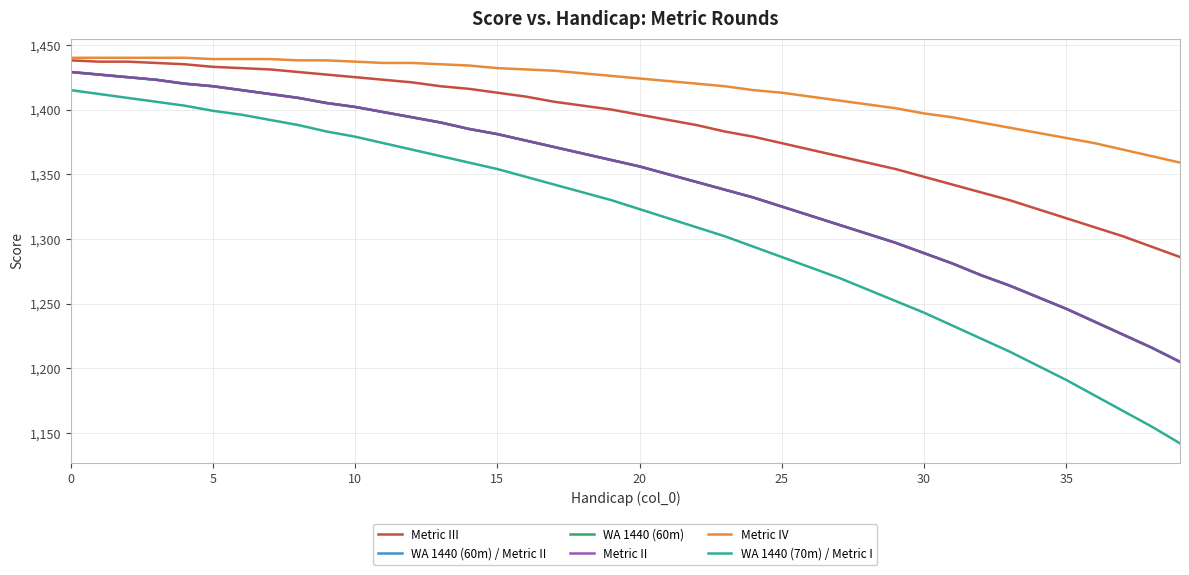

Where is Metric IV nearest to the value 1399?

29